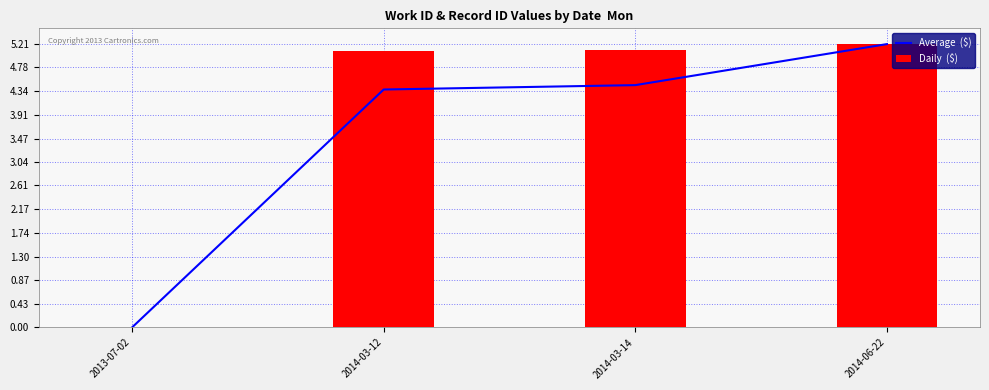

What are all the series names shown in the legend?

Average  ($), Daily  ($)